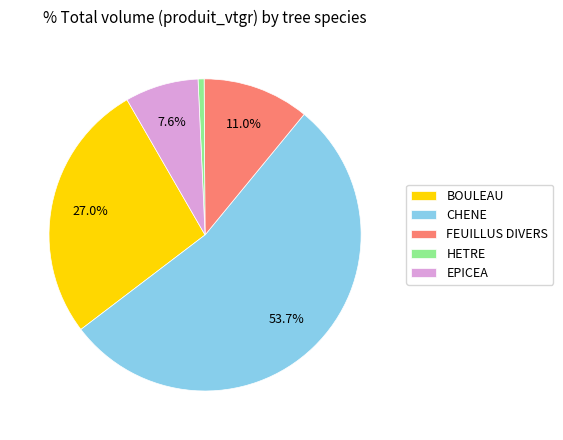

Which has a higher value, EPICEA or FEUILLUS DIVERS?

FEUILLUS DIVERS